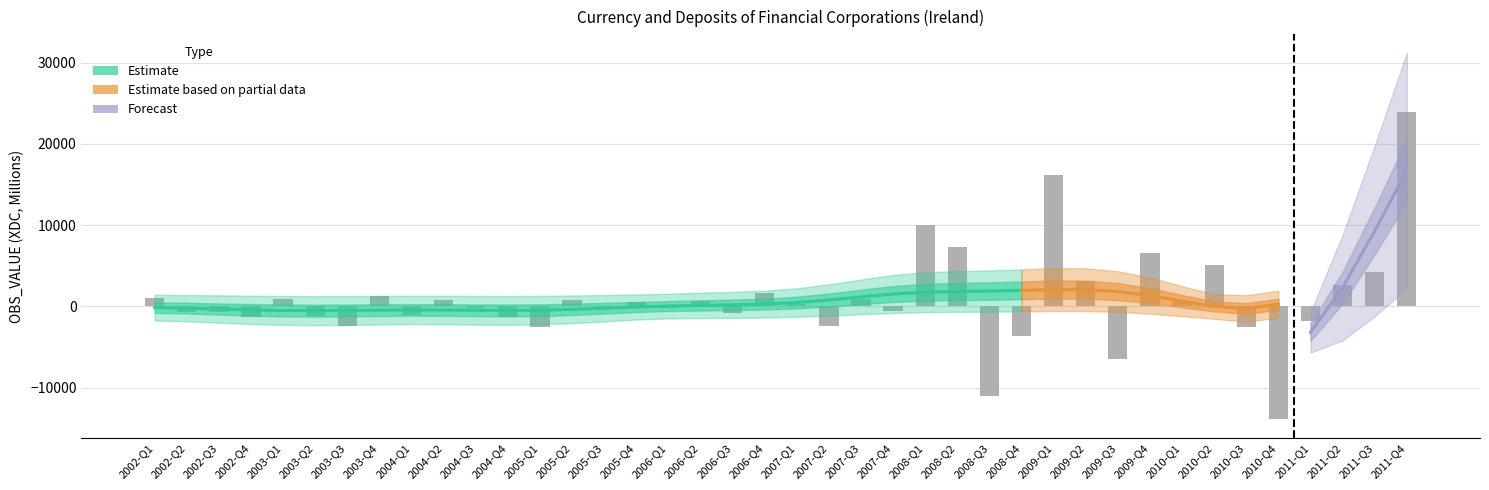

Does the chart contain any negative values?

Yes